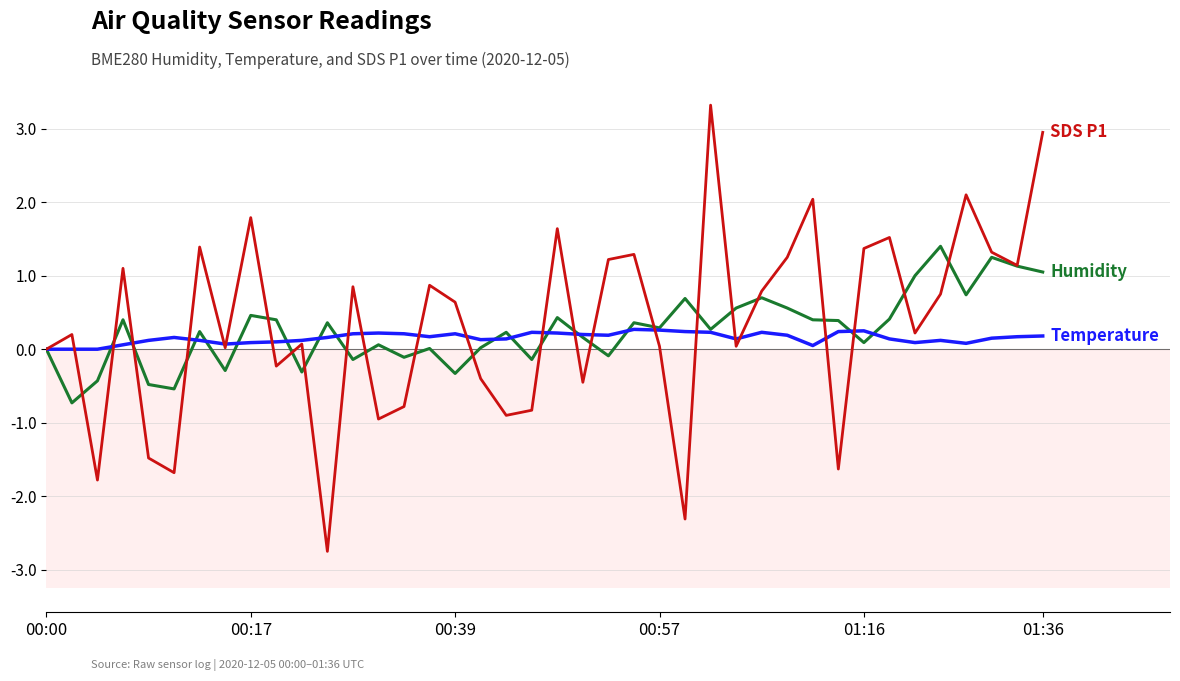

What is the maximum value shown in the chart?

3.3